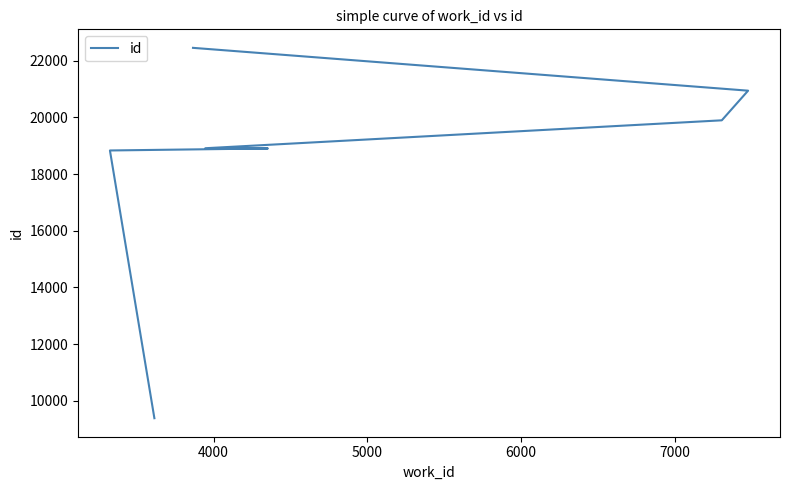

What is the difference between the maximum and minimum values?

13068